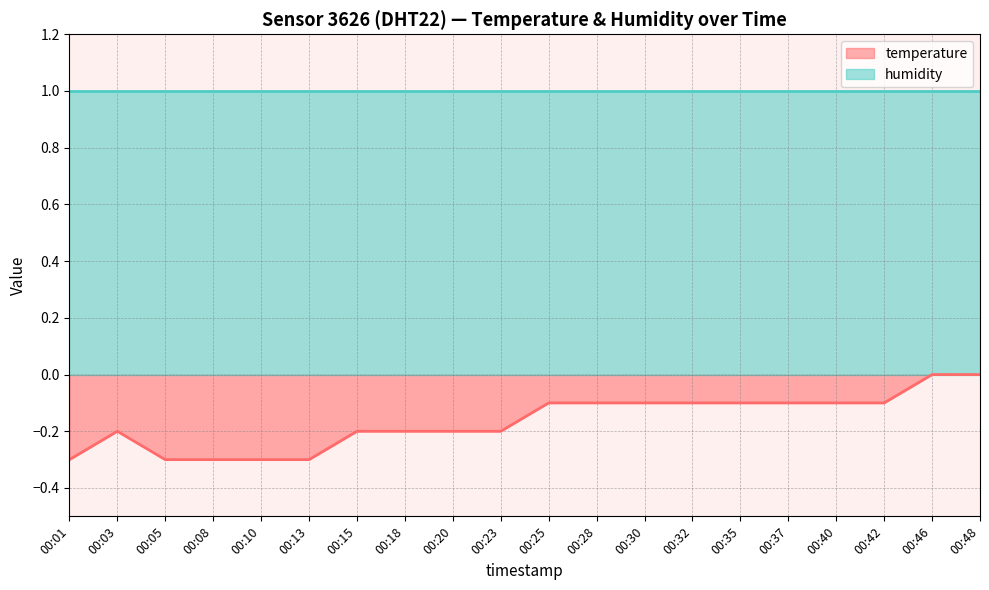

Reading left to right, what are all the values shown in this chart?

00:01=-0.3	00:03=-0.2	00:05=-0.3	00:08=-0.3	00:10=-0.3	00:13=-0.3	00:15=-0.2	00:18=-0.2	00:20=-0.2	00:23=-0.2	00:25=-0.1	00:28=-0.1	00:30=-0.1	00:32=-0.1	00:35=-0.1	00:37=-0.1	00:40=-0.1	00:42=-0.1	00:46=0.0	00:48=0.0